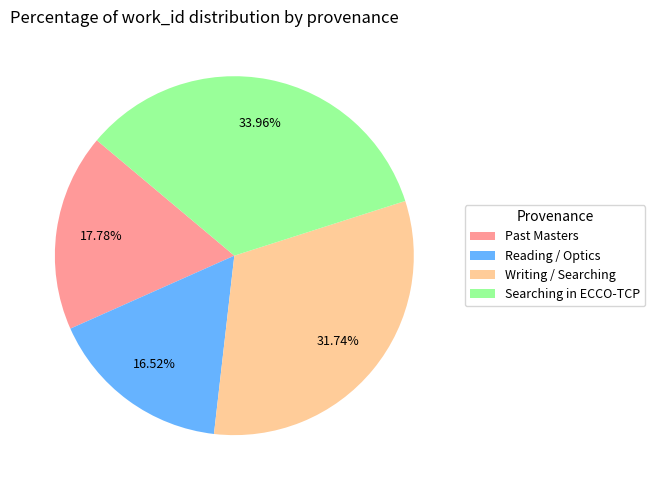

What percentage is the Searching in ECCO-TCP slice, to the nearest percent?

34%